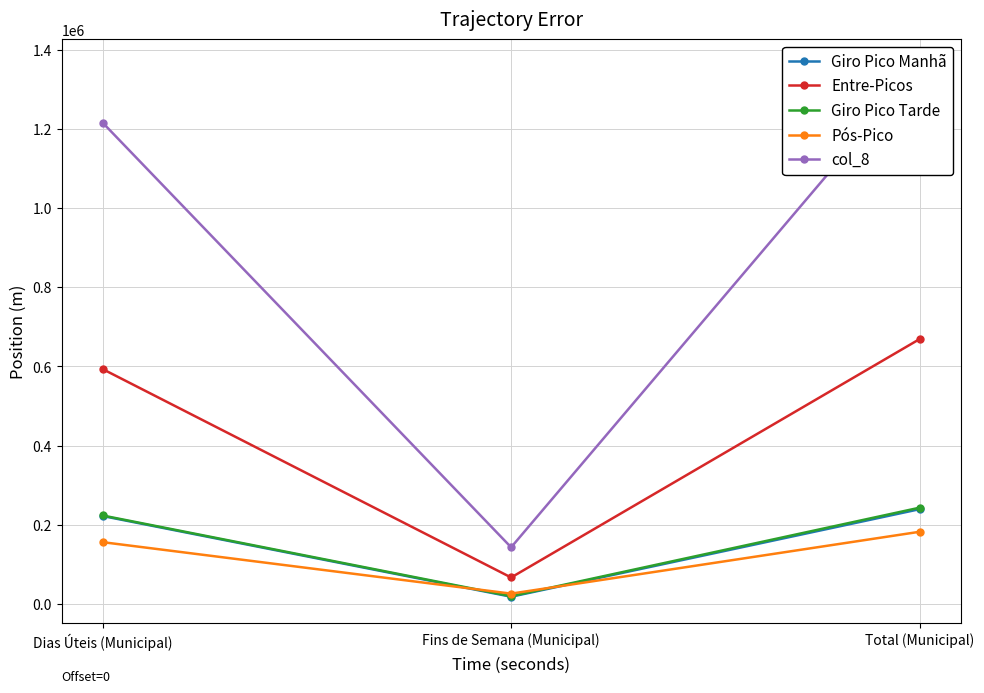

What is the difference between the maximum and minimum values in the Entre-Picos series?

602291